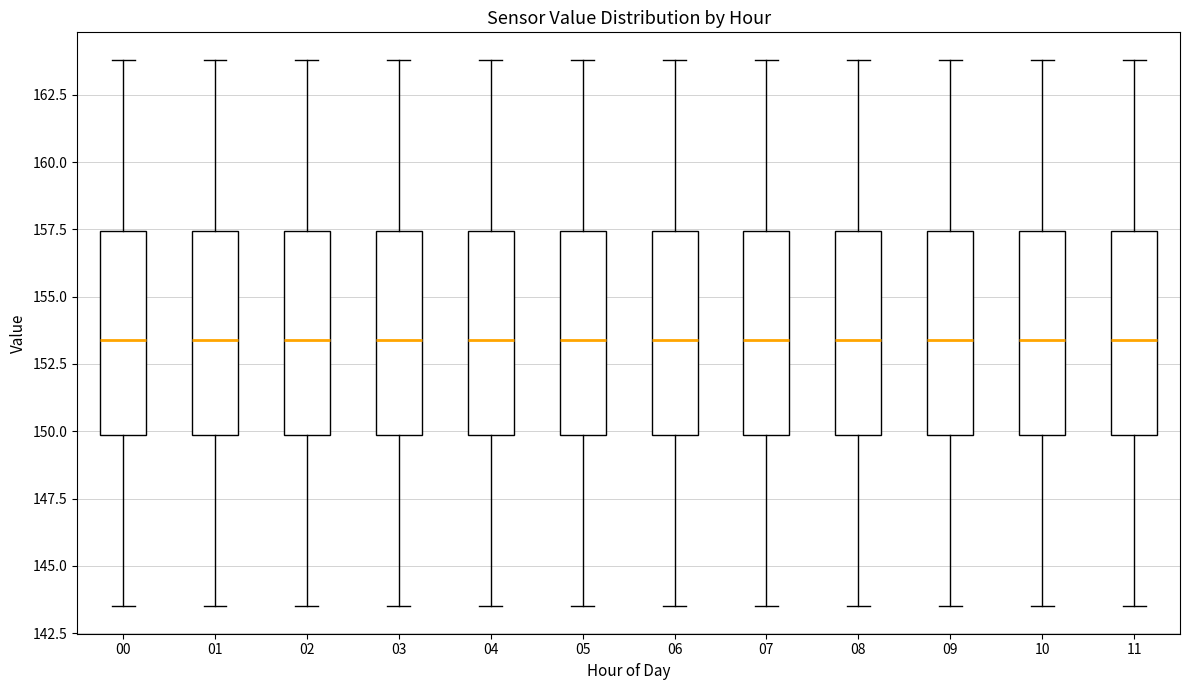

Reading left to right, transcribe this box plot: for each box, give where its median line is, the range the box spans, and where its two whiskers end, as read against the y-axis. The values are not printed on the chart, so give them approximately, as read against the axis.

00: median 153.5, box 150.0 to 157.5, whiskers 143.5 to 164.0
01: median 153.5, box 150.0 to 157.5, whiskers 143.5 to 164.0
02: median 153.5, box 150.0 to 157.5, whiskers 143.5 to 164.0
03: median 153.5, box 150.0 to 157.5, whiskers 143.5 to 164.0
04: median 153.5, box 150.0 to 157.5, whiskers 143.5 to 164.0
05: median 153.5, box 150.0 to 157.5, whiskers 143.5 to 164.0
06: median 153.5, box 150.0 to 157.5, whiskers 143.5 to 164.0
07: median 153.5, box 150.0 to 157.5, whiskers 143.5 to 164.0
08: median 153.5, box 150.0 to 157.5, whiskers 143.5 to 164.0
09: median 153.5, box 150.0 to 157.5, whiskers 143.5 to 164.0
10: median 153.5, box 150.0 to 157.5, whiskers 143.5 to 164.0
11: median 153.5, box 150.0 to 157.5, whiskers 143.5 to 164.0